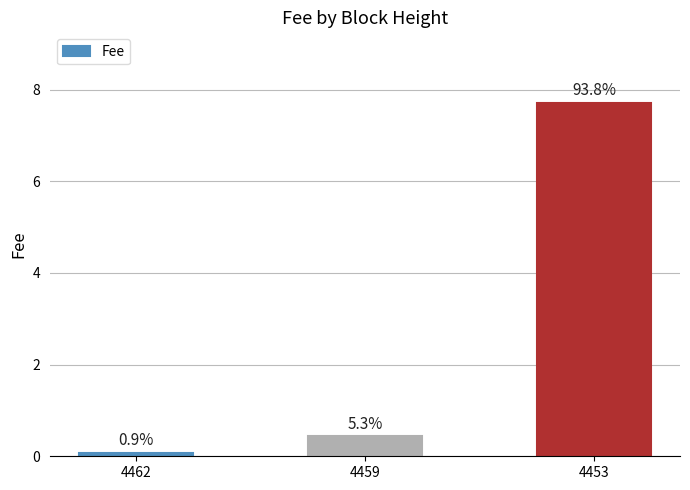

How many bars are there in total?

3